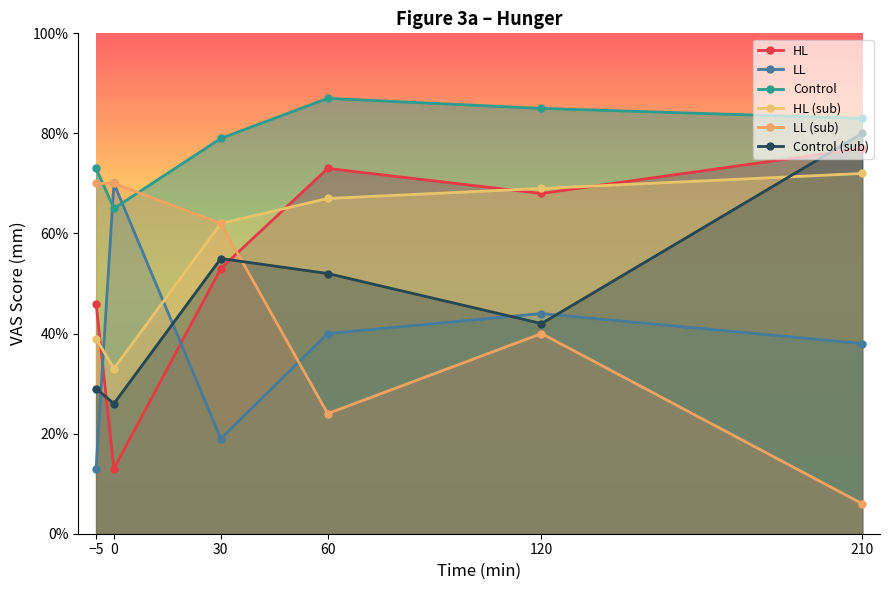

Rank the categories by Control value from lowest to highest.

0, −5, 30, 210, 120, 60